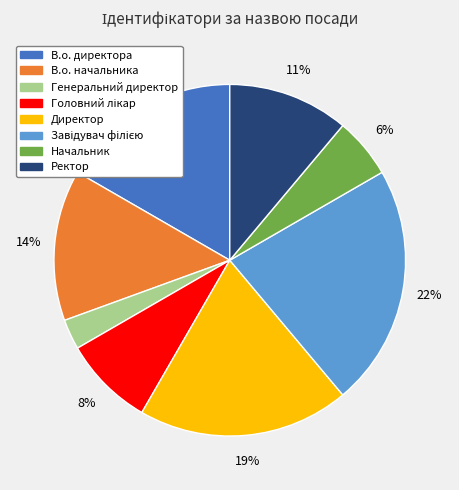

Does В.о. директора represent more than half of the total?

No